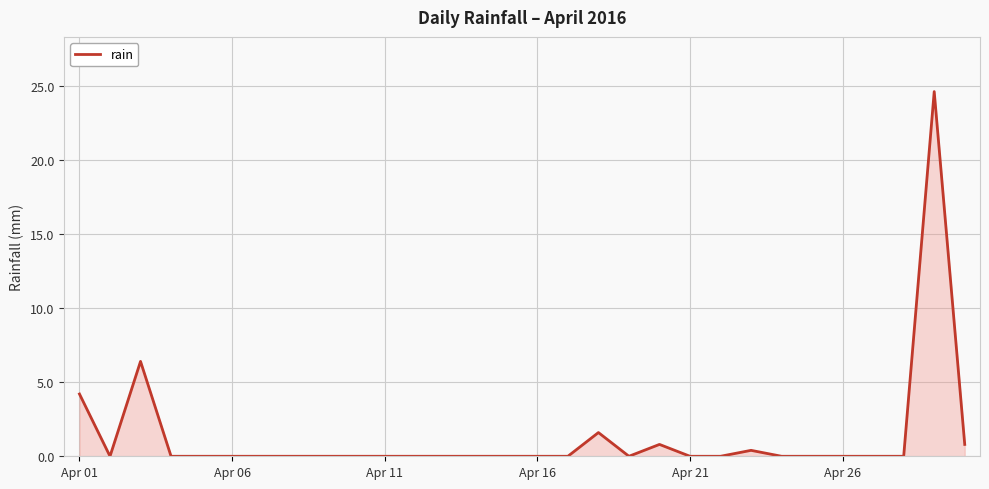

What is the difference between the maximum and minimum values?

24.6